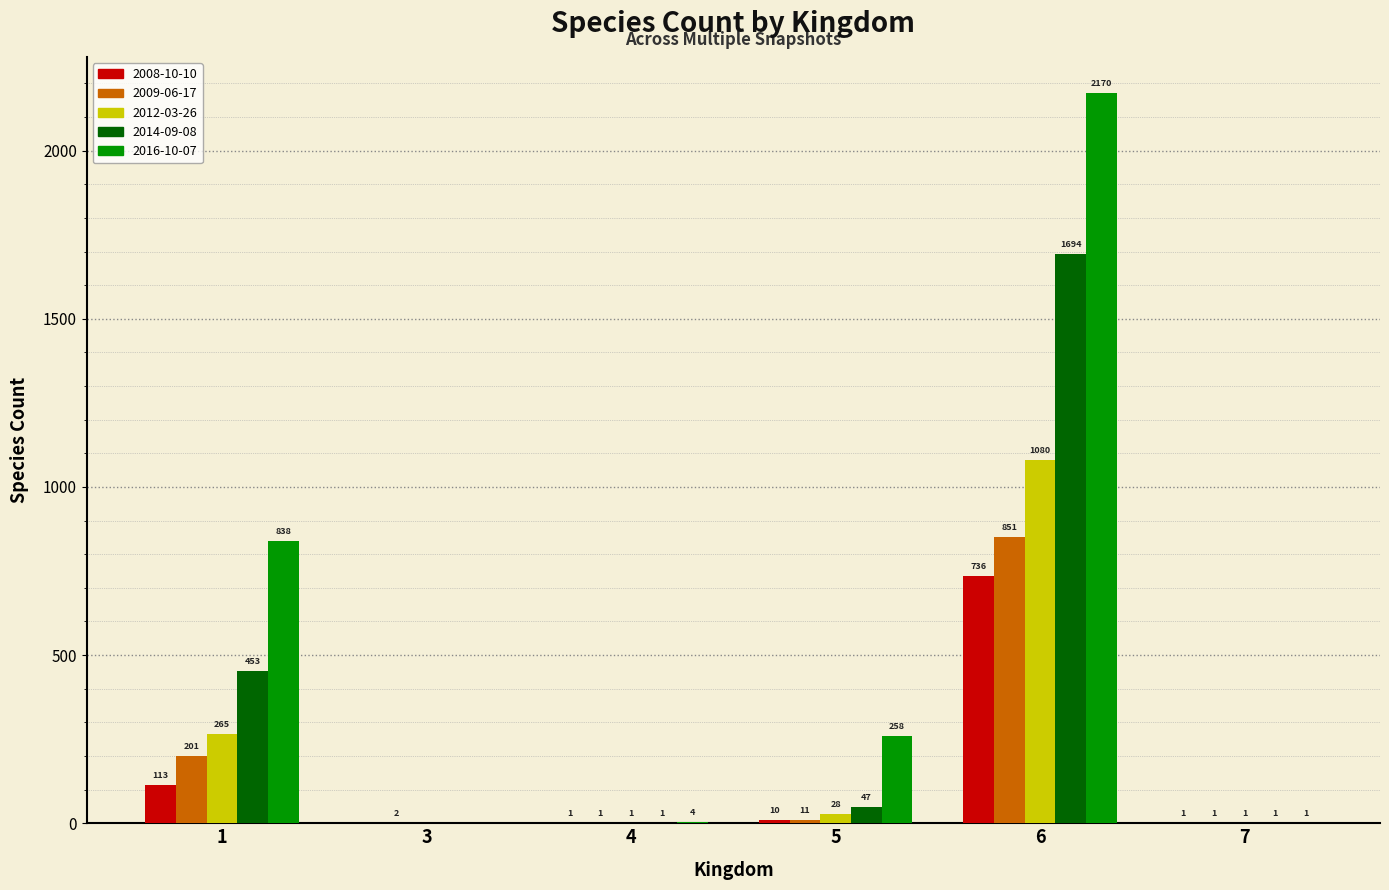

What is the sum of all 2012-03-26 values?

1375